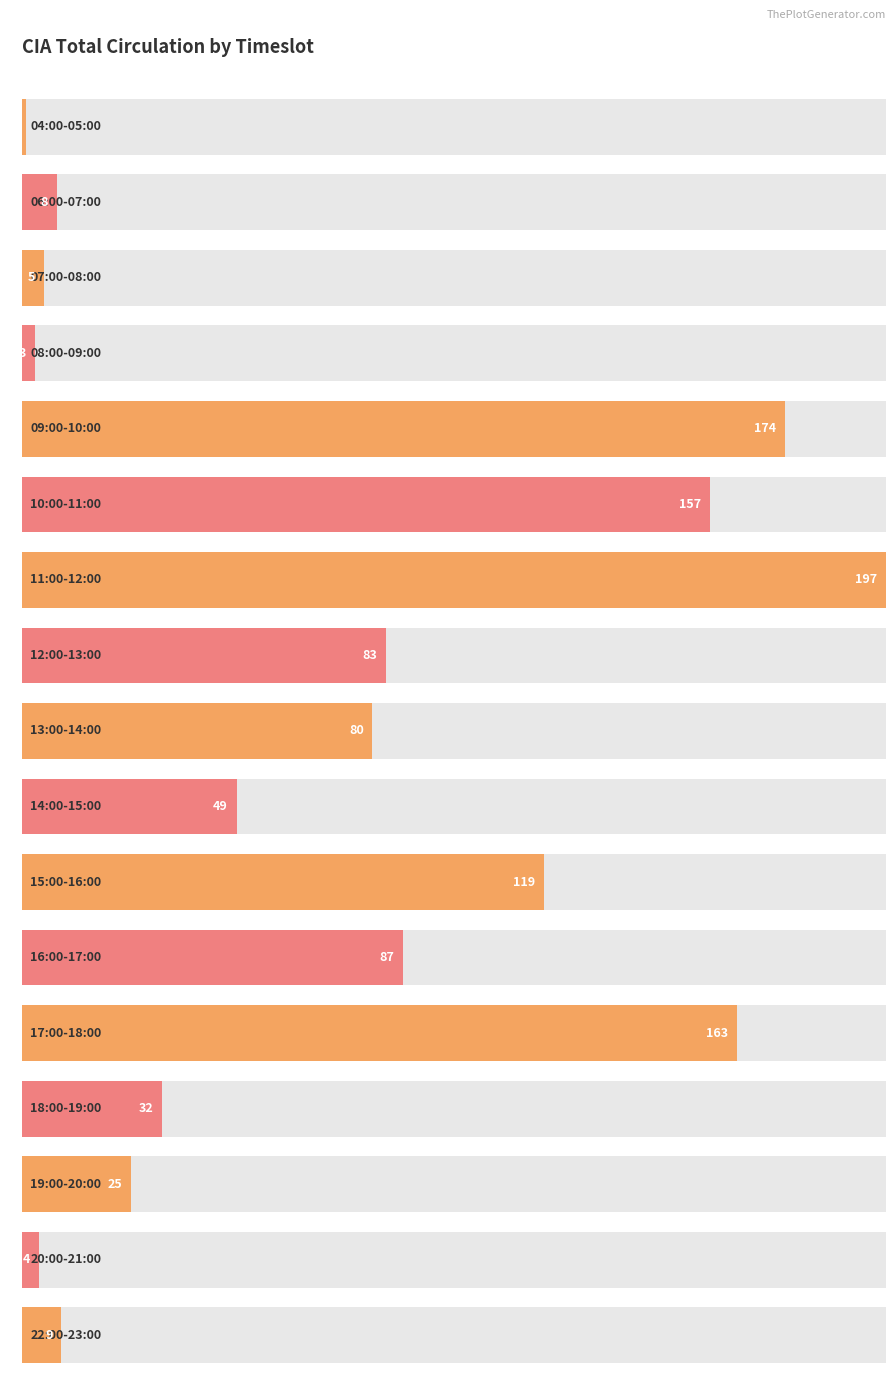

True or false: the data shows 2 at 08:00-09:00.

False